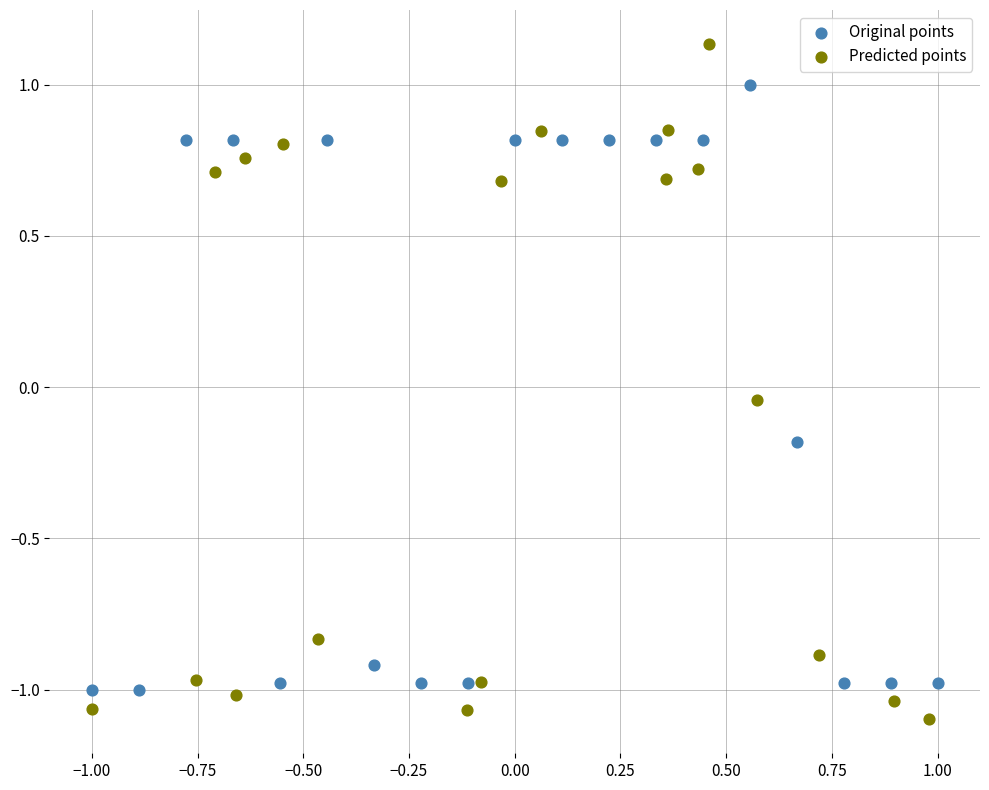

Which series contains the lowest Y value?

Predicted points